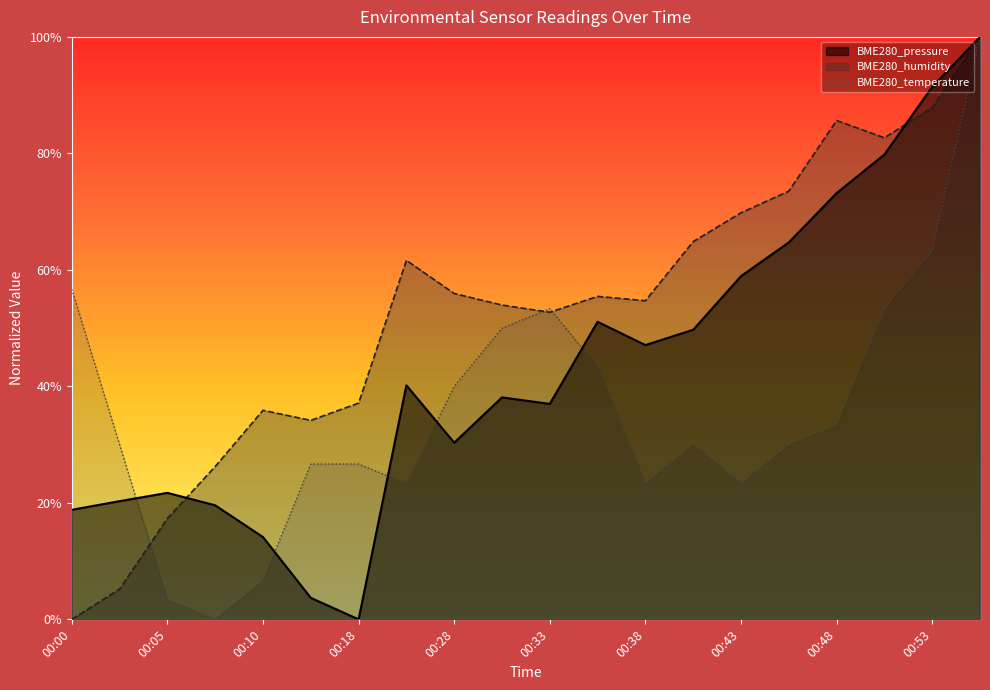

Which category has the lowest value in the BME280_pressure series?

00:18